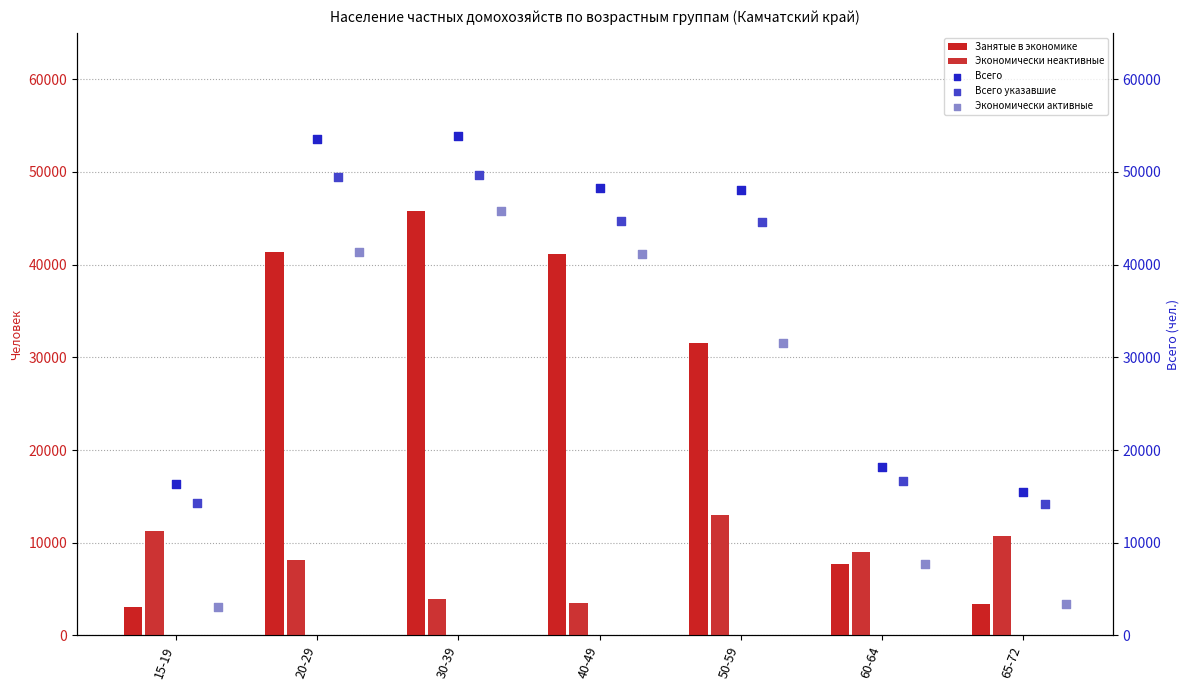

Which series reaches the maximum Y coordinate?

Всего